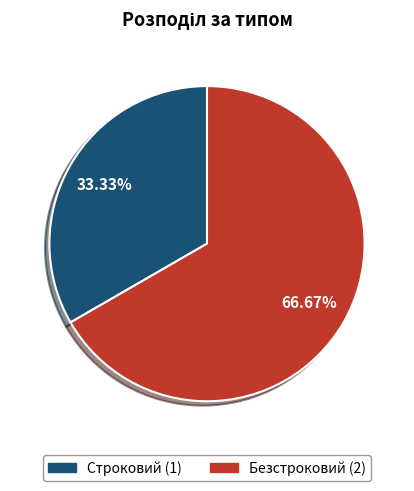

Which slice is the largest?

Безстроковий